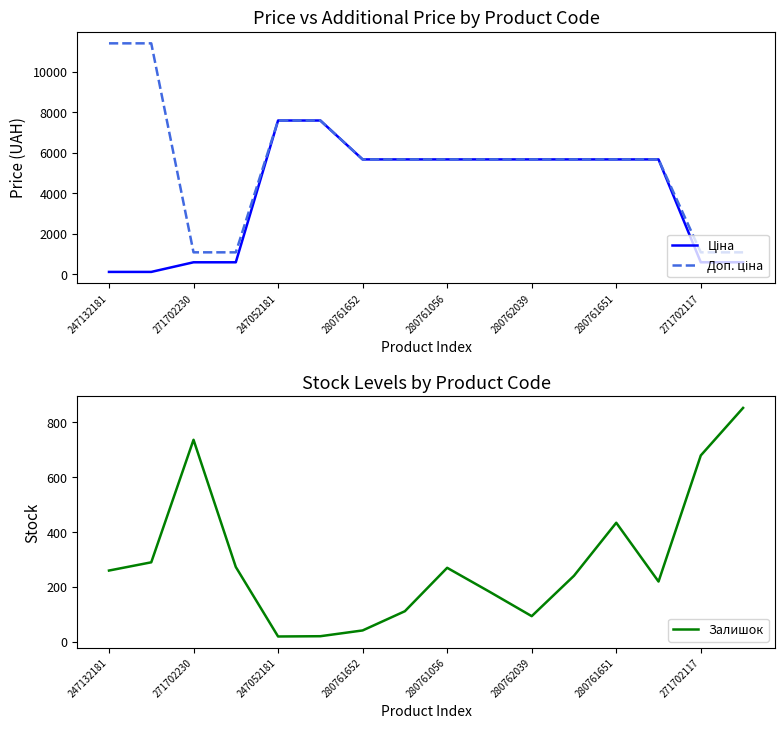

What is the maximum value for Залишок?

852